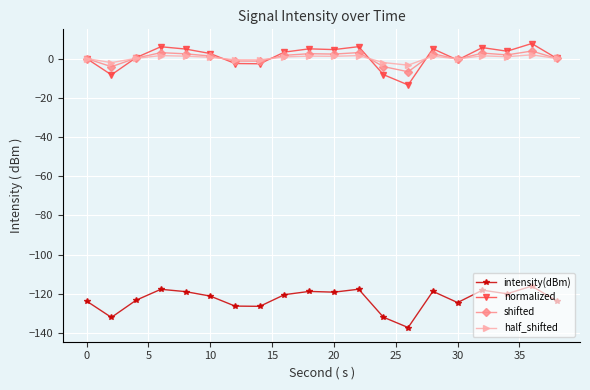

What is the sum of all normalized values?

19.1